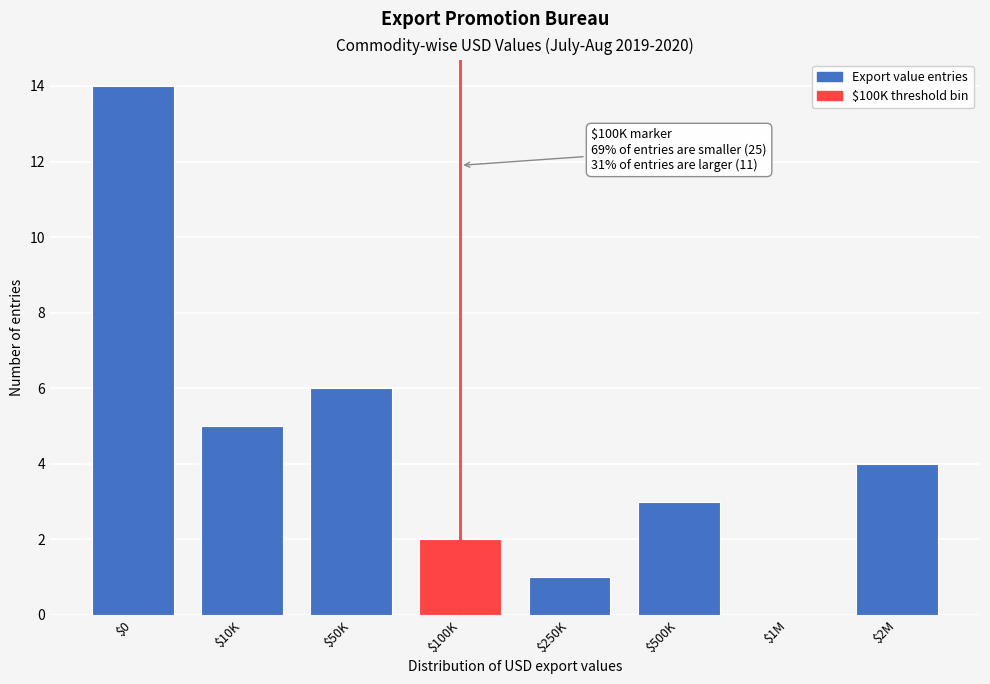

What is the greatest value displayed?

14